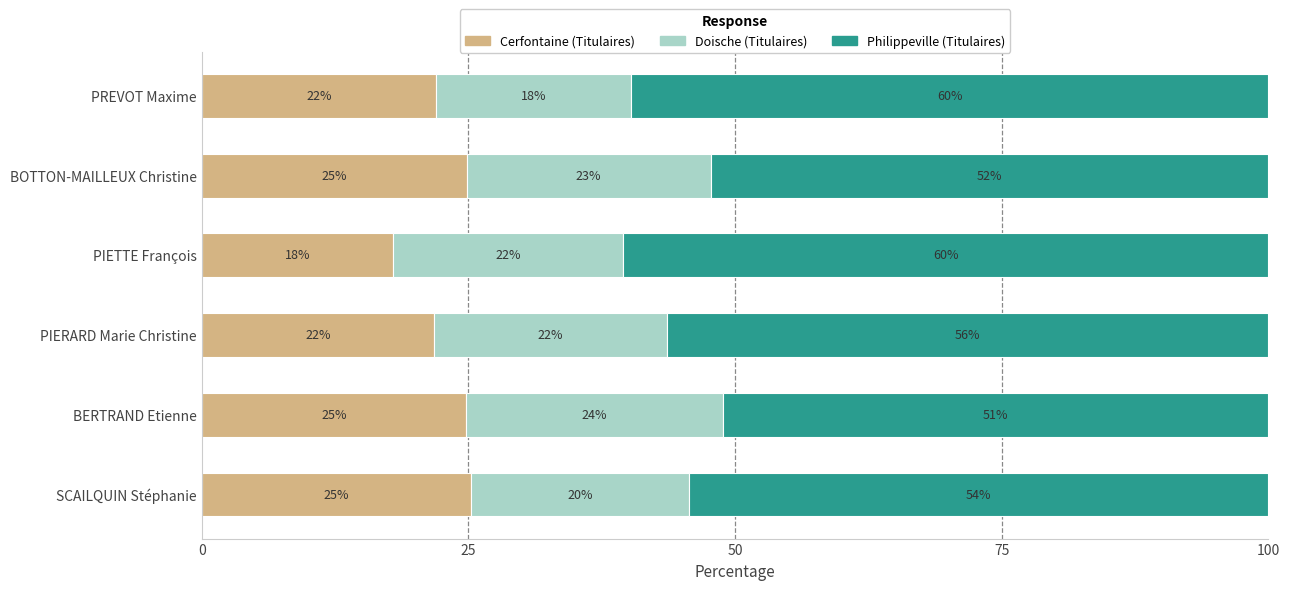

What are all the series names shown in the legend?

Cerfontaine (Titulaires), Doische (Titulaires), Philippeville (Titulaires)